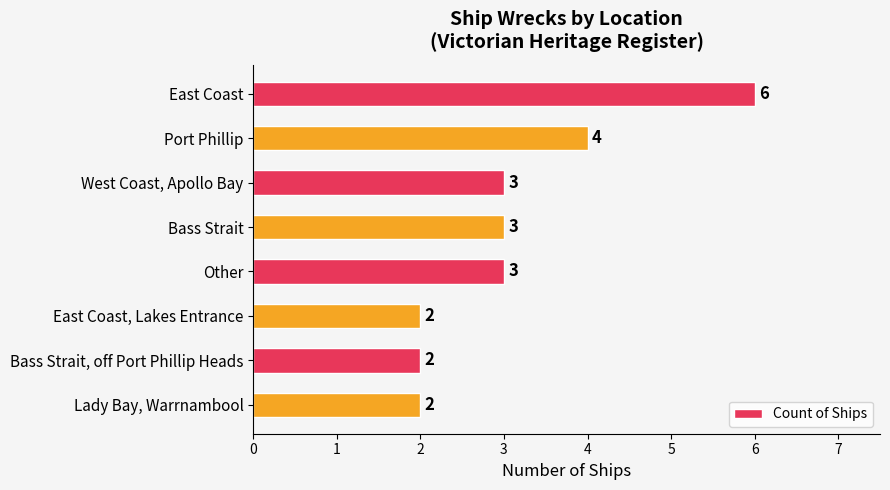

What is the ratio of the value at Bass Strait, off Port Phillip Heads to the value at Bass Strait?

0.7